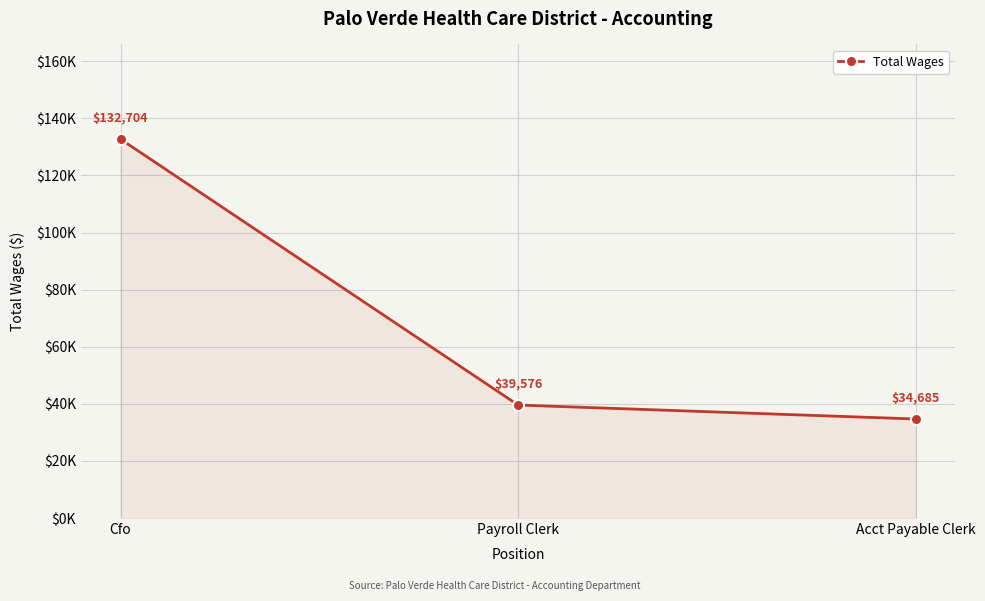

True or false: the data shows 132704 at Cfo.

True